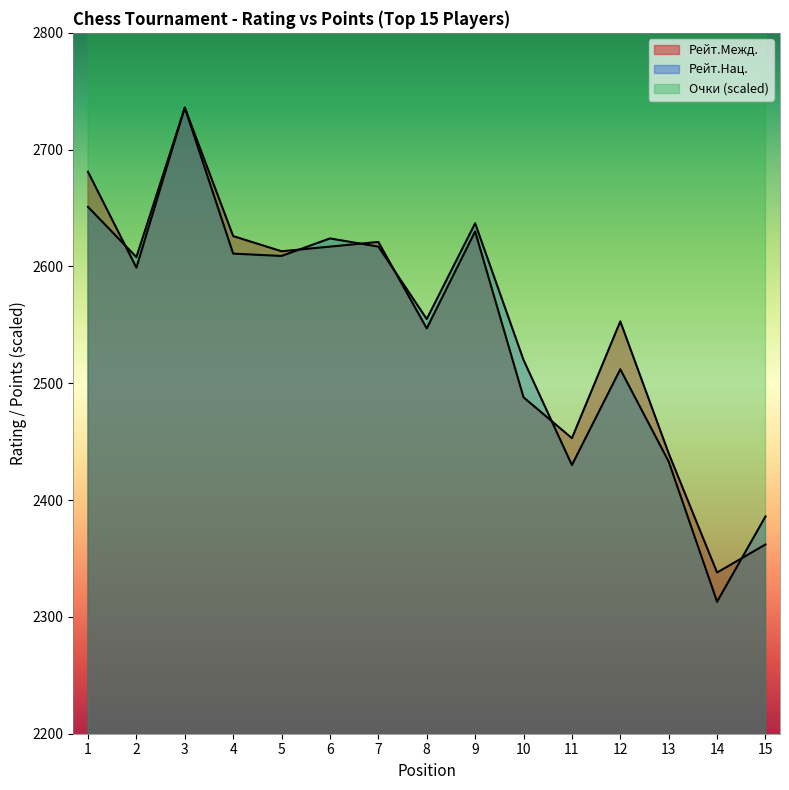

Is the value of Очки at 7 greater than the value of Рейт.Нац. at 15?

Yes